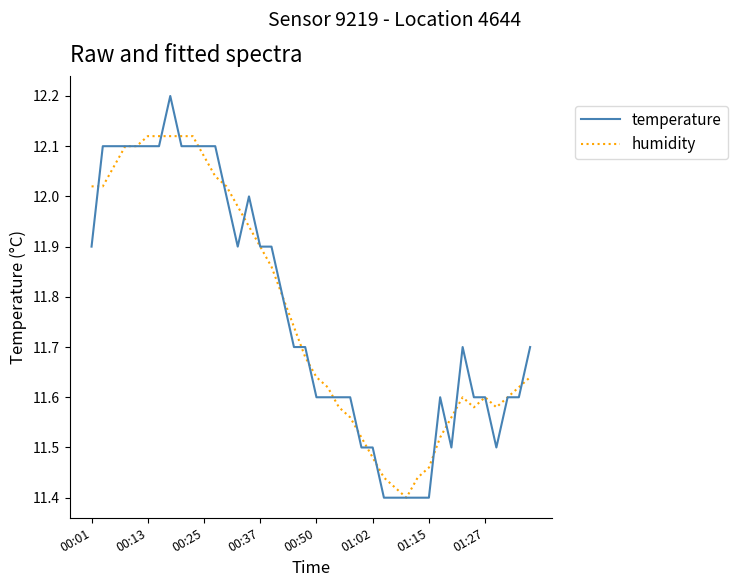

What is the maximum value shown in the chart?

12.2